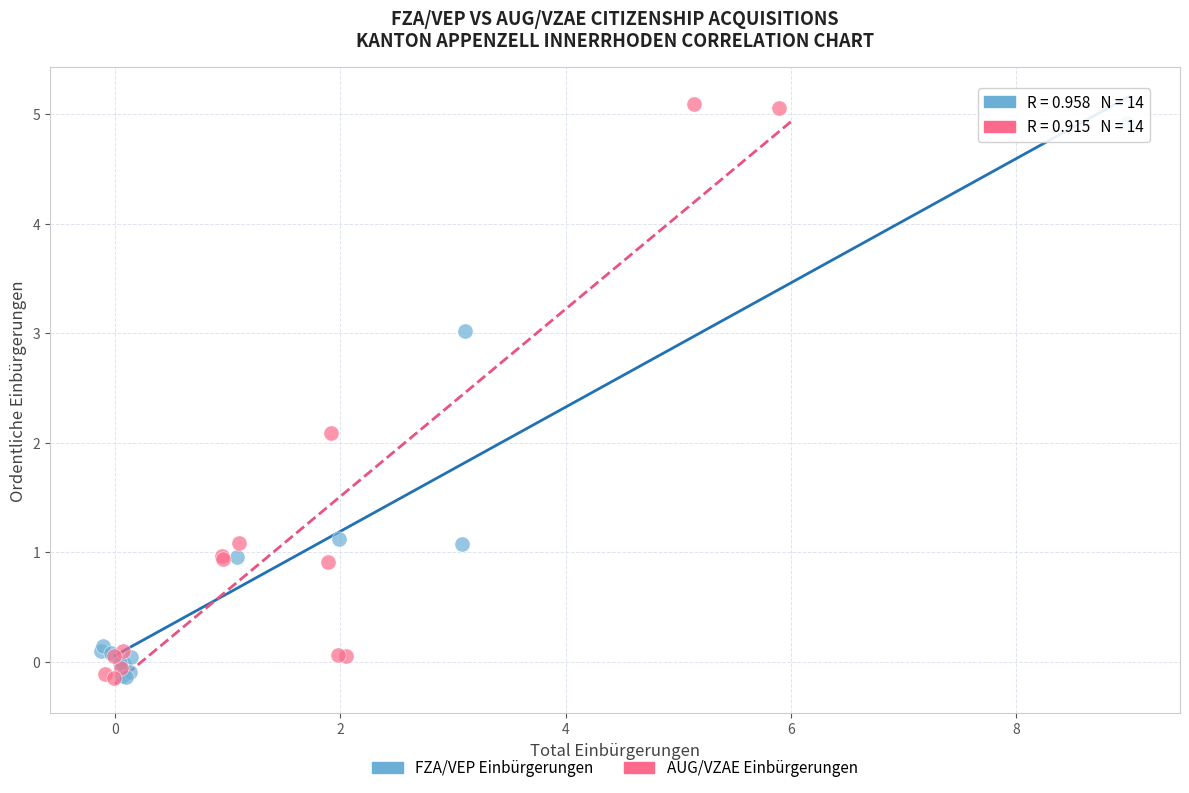

Which series reaches the maximum Y coordinate?

AUG/VZAE Einbürgerungen